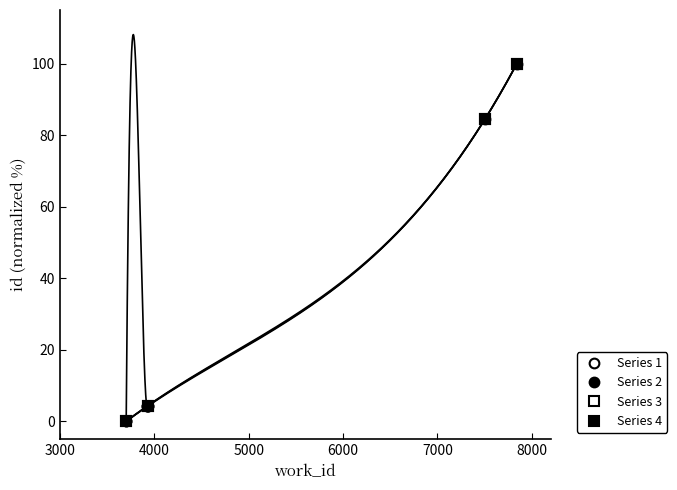

Is the value of Series 1 at 3000 greater than the value of Series 2 at 3000?

No